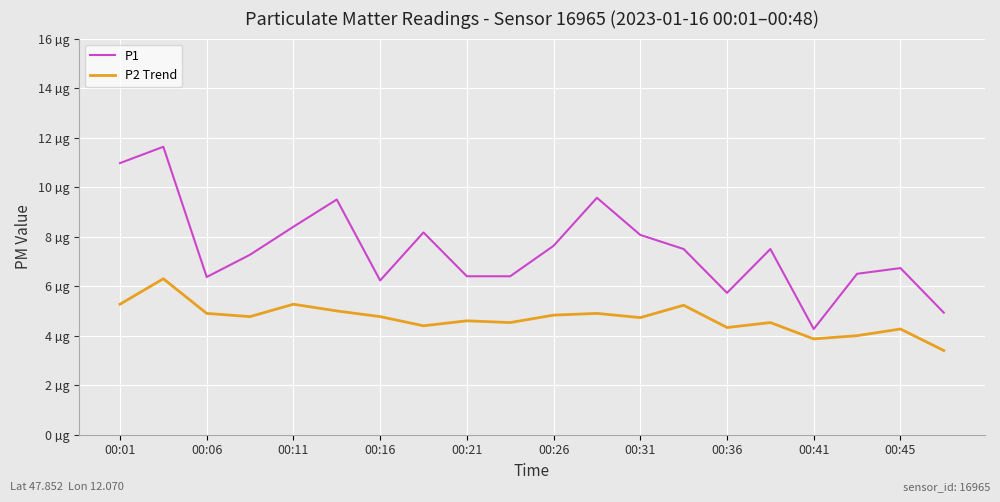

Does the chart have visible grid lines?

Yes